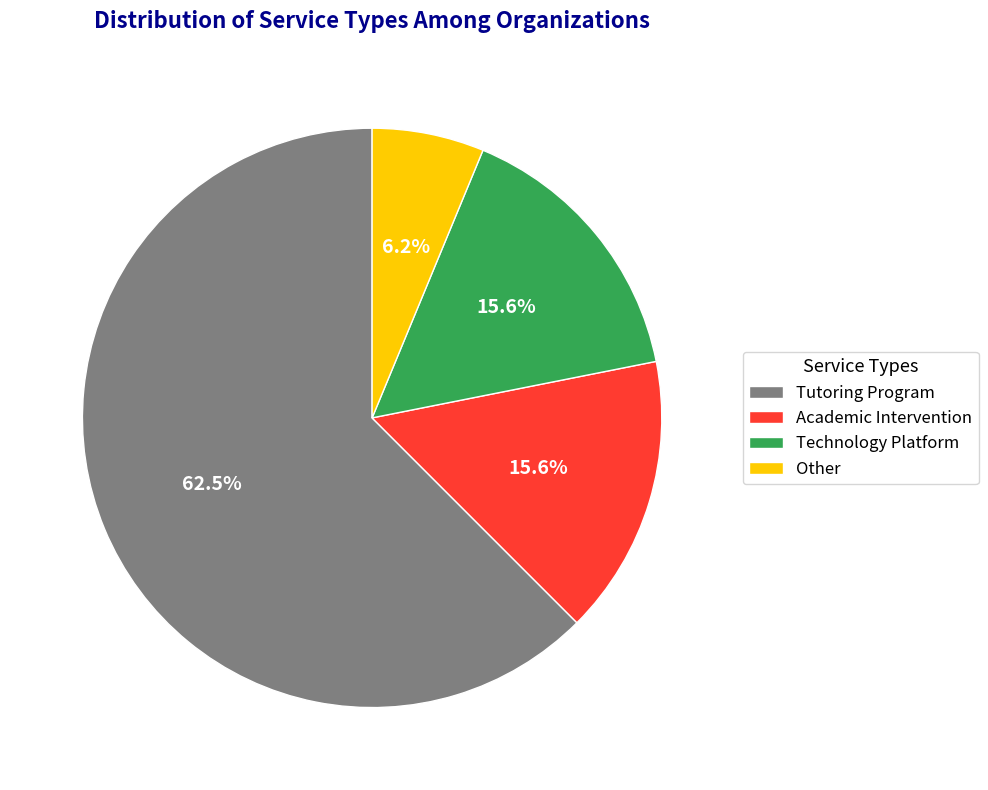

To the nearest percent, what is the combined percentage of Tutoring Program and Other?

69%